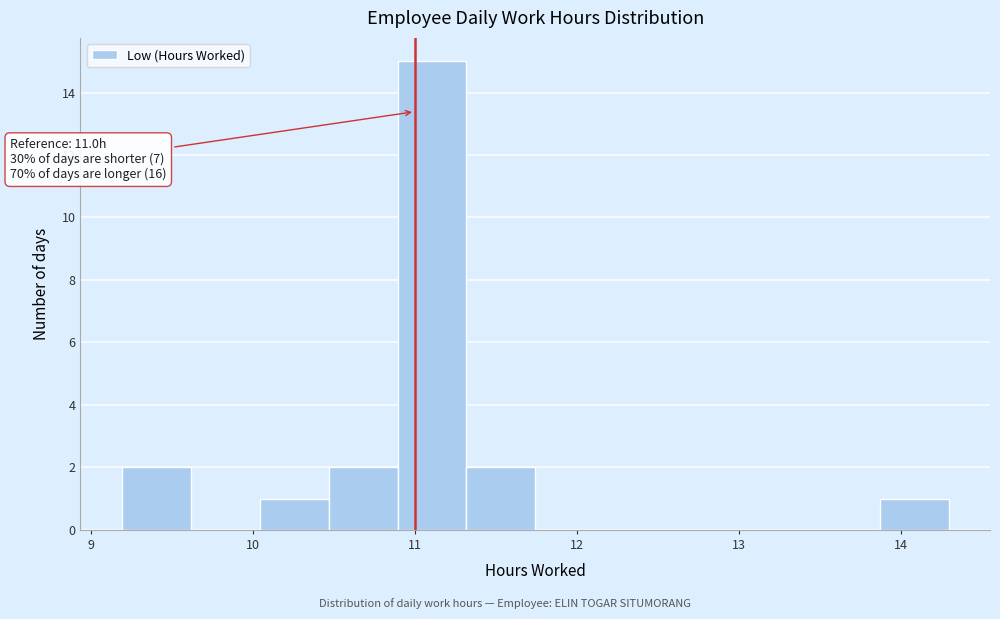

Which range on the x-axis has the tallest bar?

10.9 to 11.3